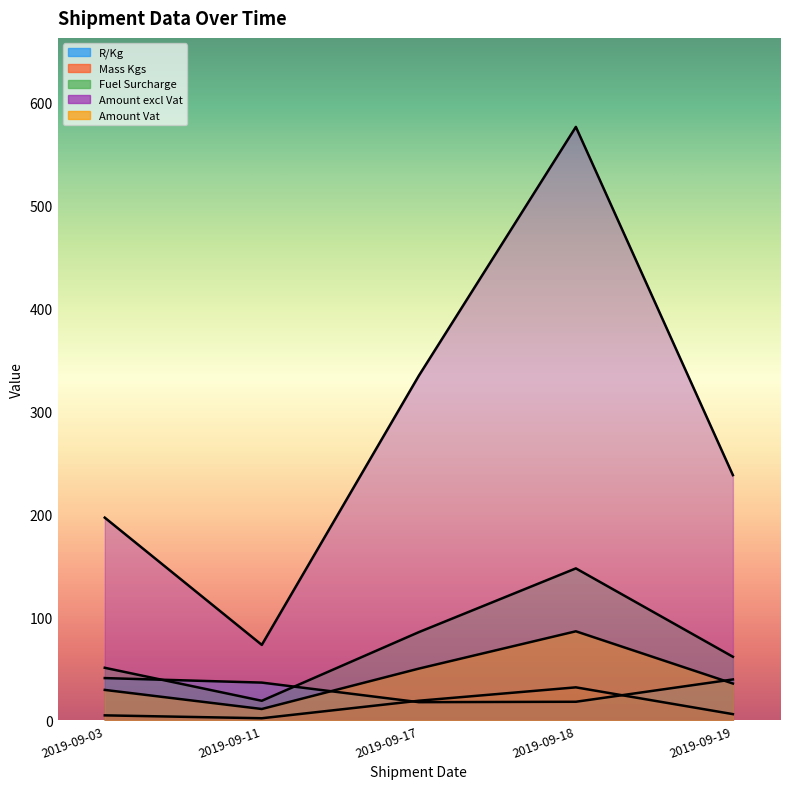

Which label corresponds to the largest value in the chart?

2019-09-18